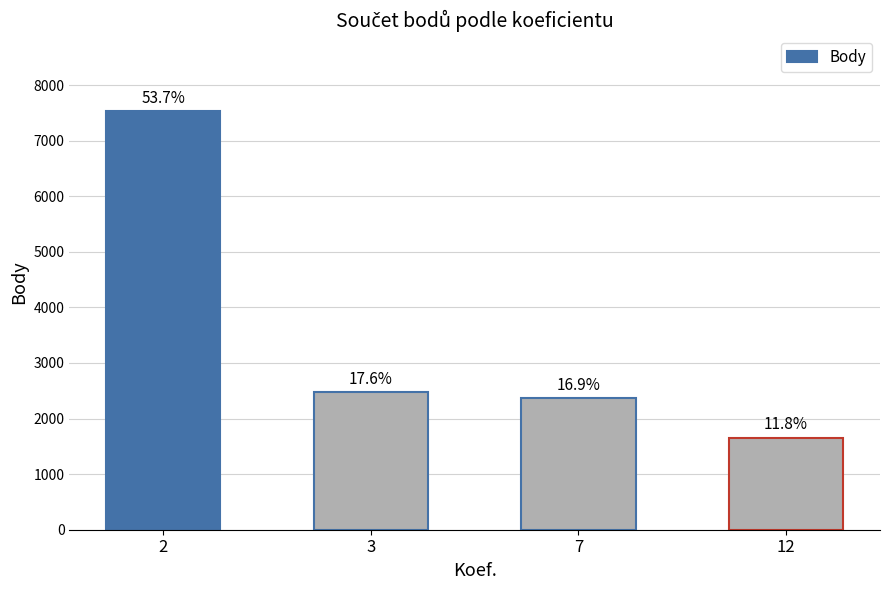

At which label does the data first exceed 2478?

2